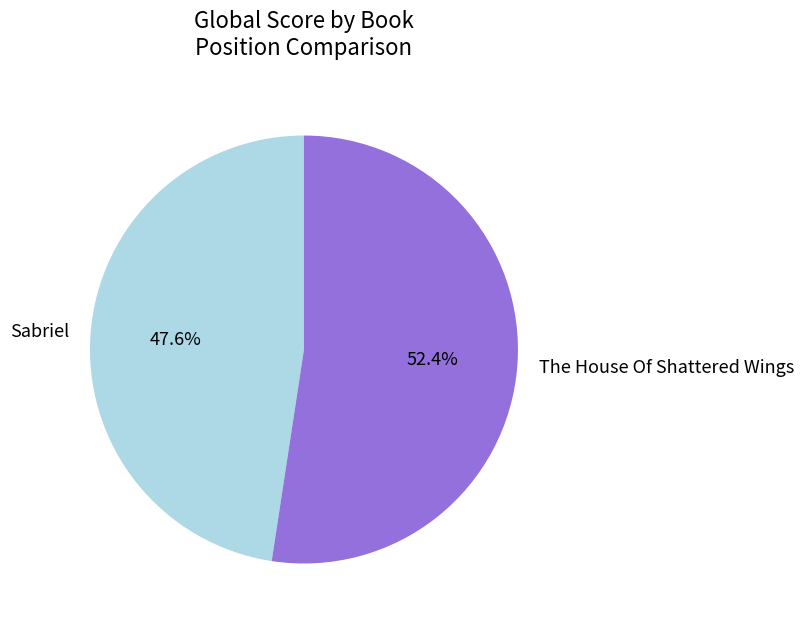

Is The House Of Shattered Wings the majority of the pie?

Yes